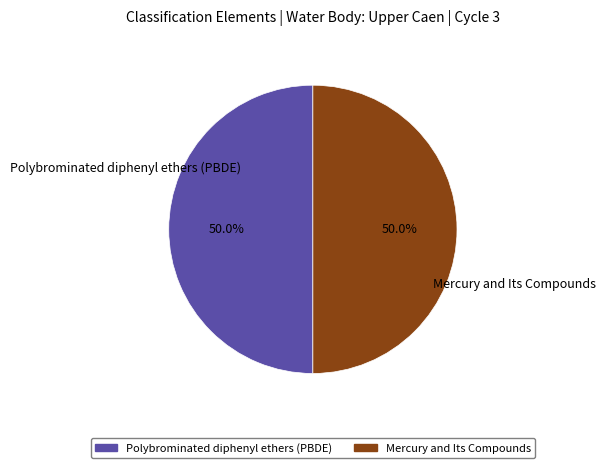

What is the ratio of the value at Polybrominated diphenyl ethers (PBDE) to the value at Mercury and Its Compounds?

1.0